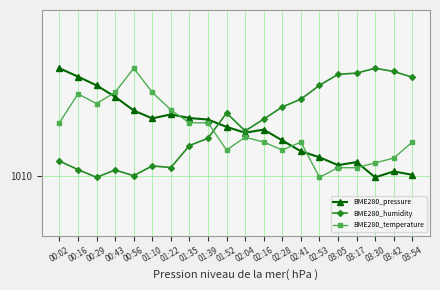

At which label does BME280_pressure reach its peak?

00:02